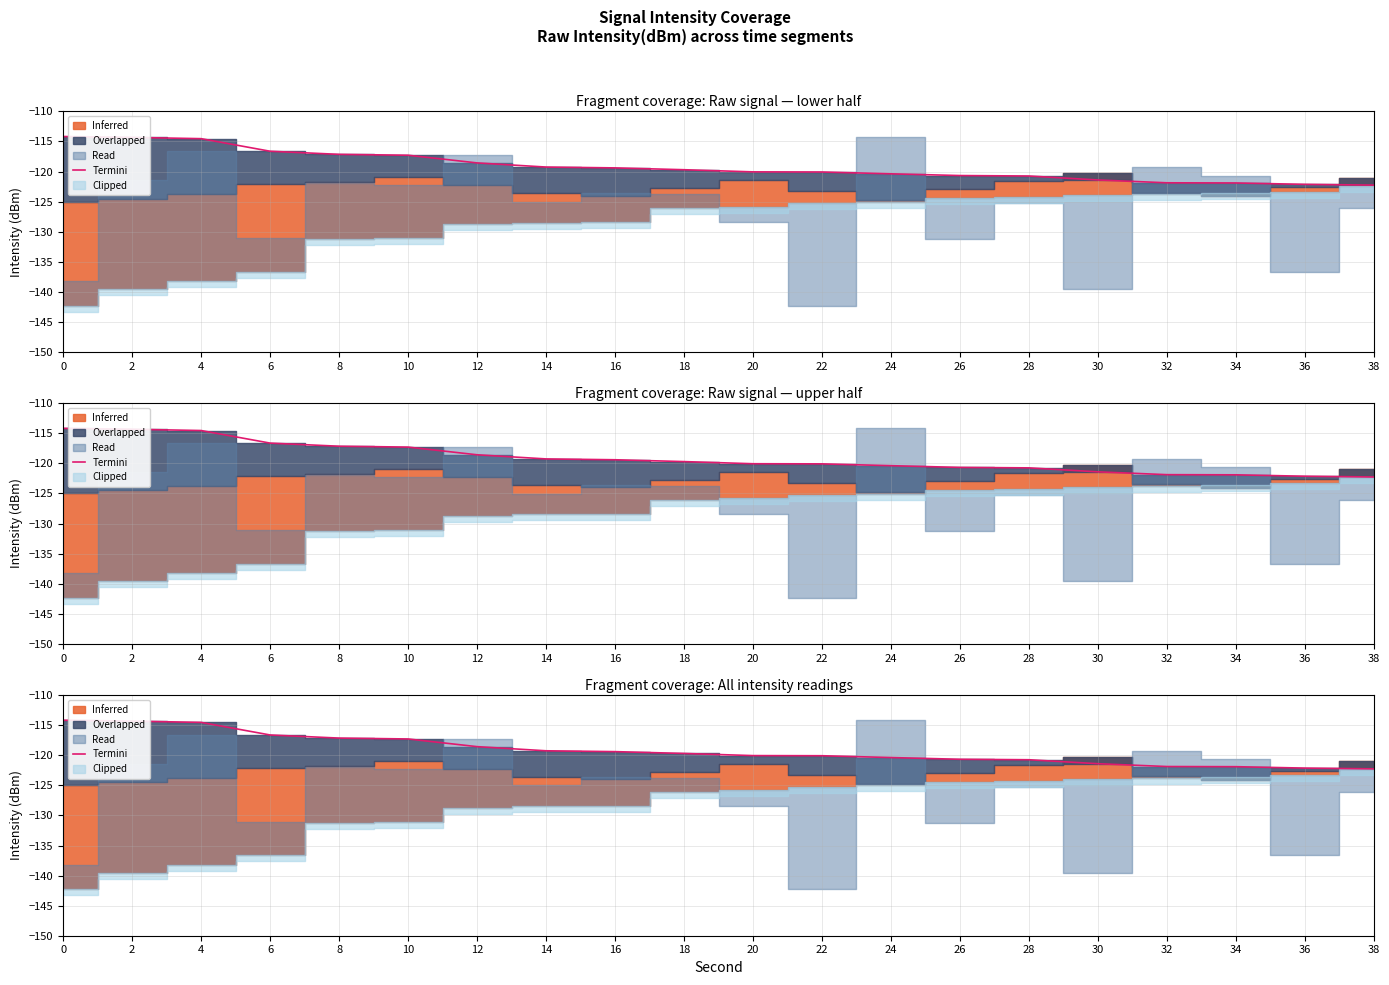

What is the difference between the maximum and minimum values?

8.1